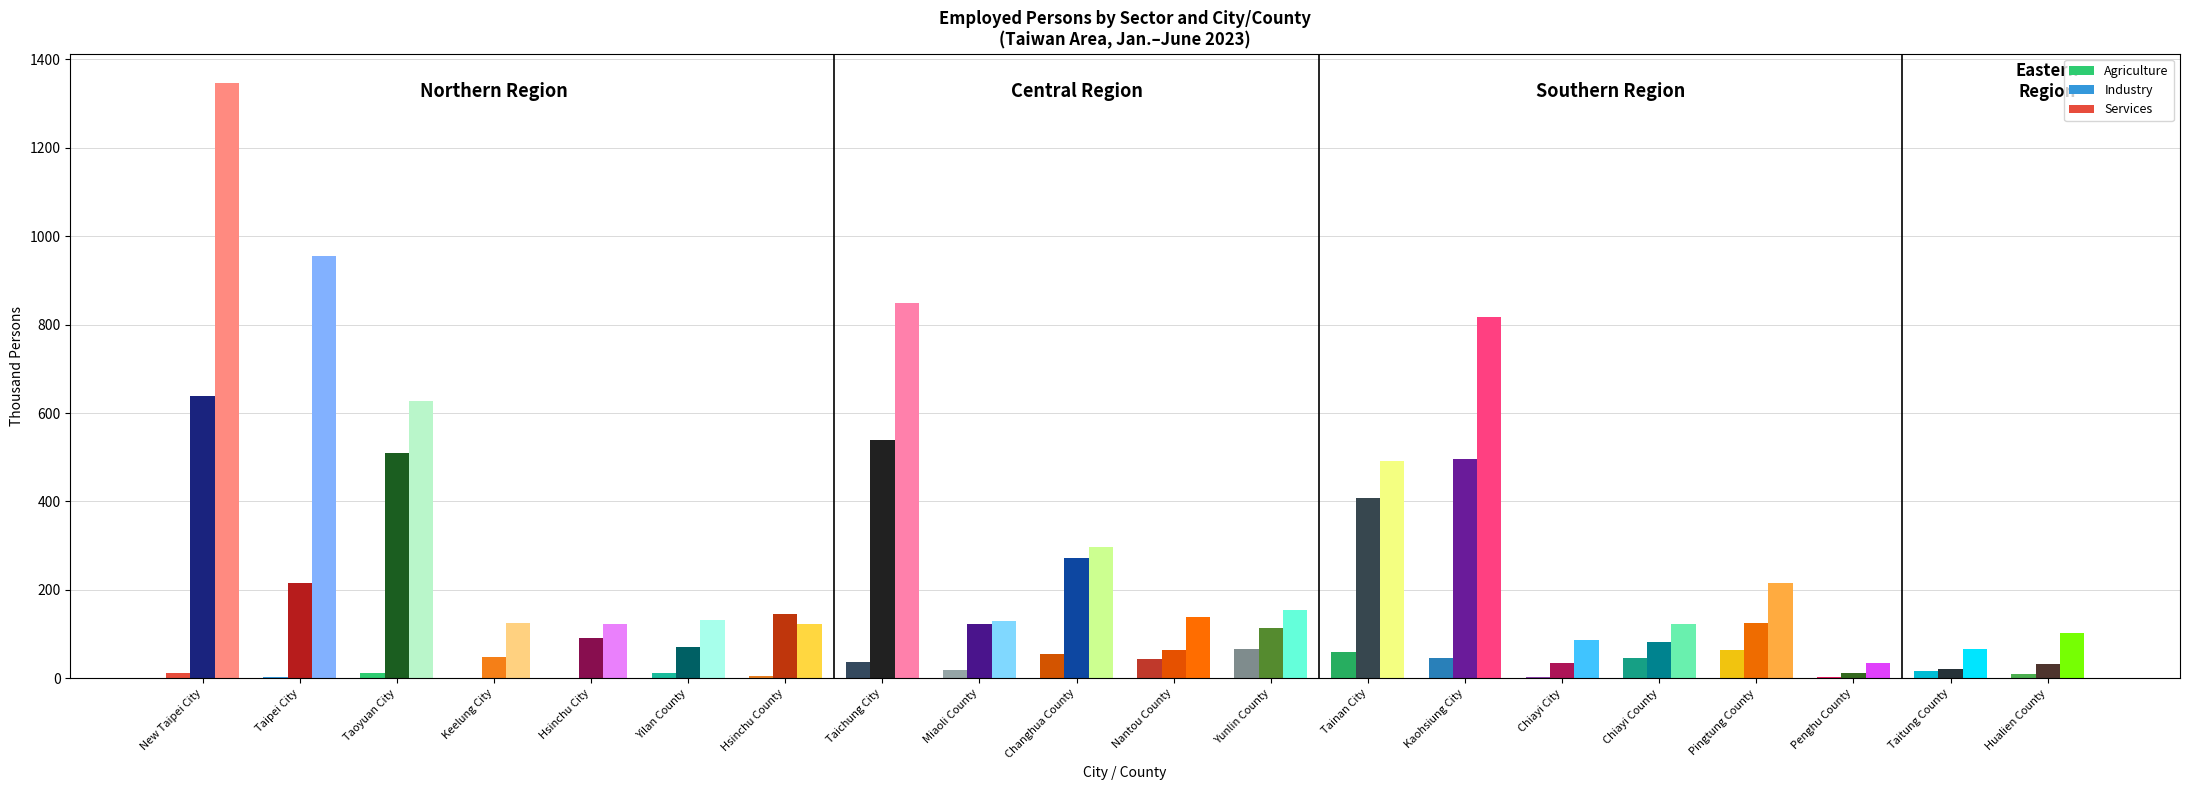

How many values in the Services series exceed 138?

9